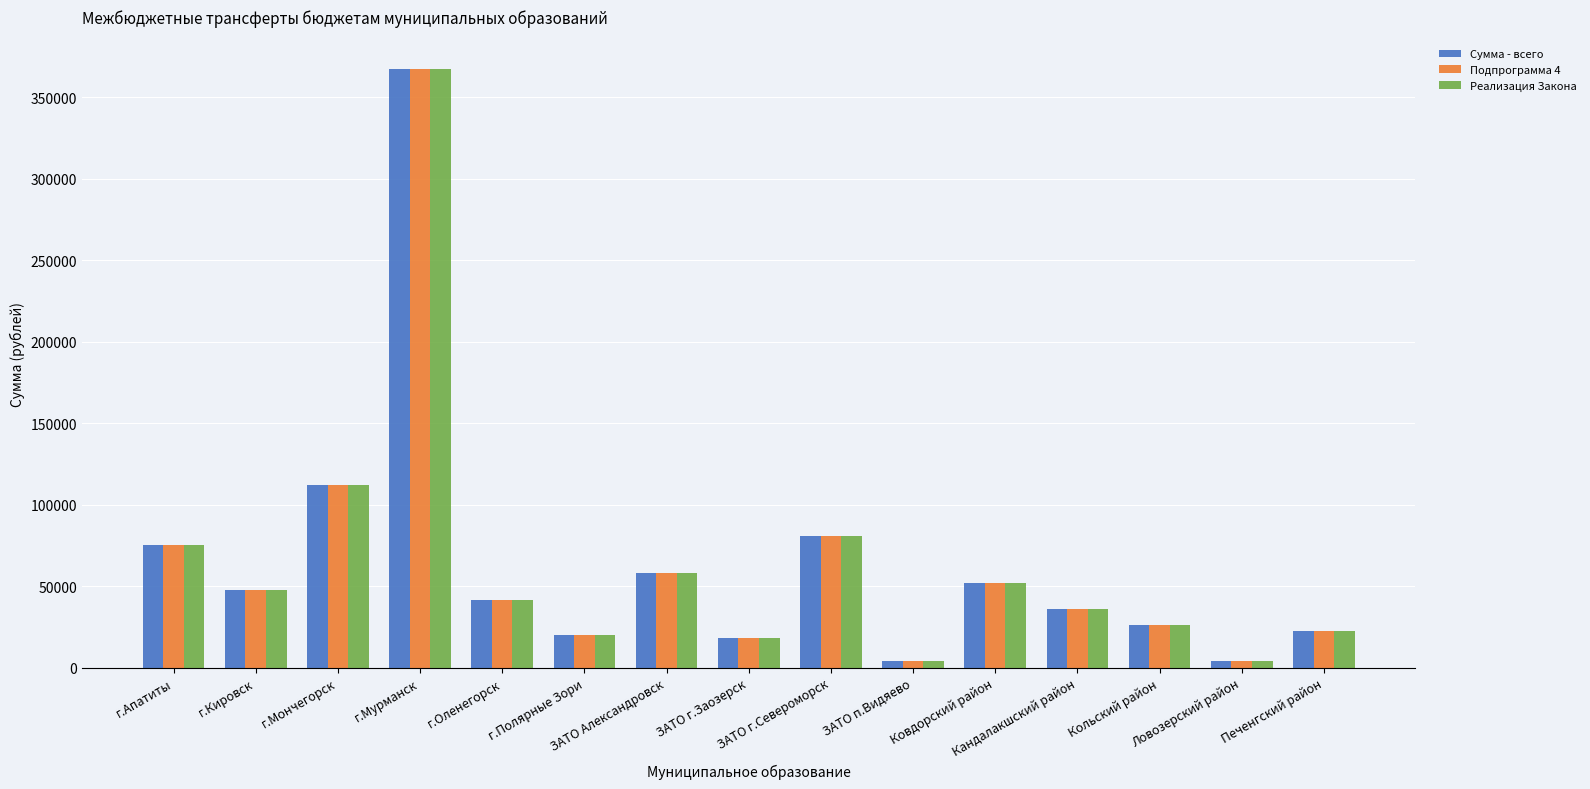

What is the minimum value for Сумма - всего?

4300